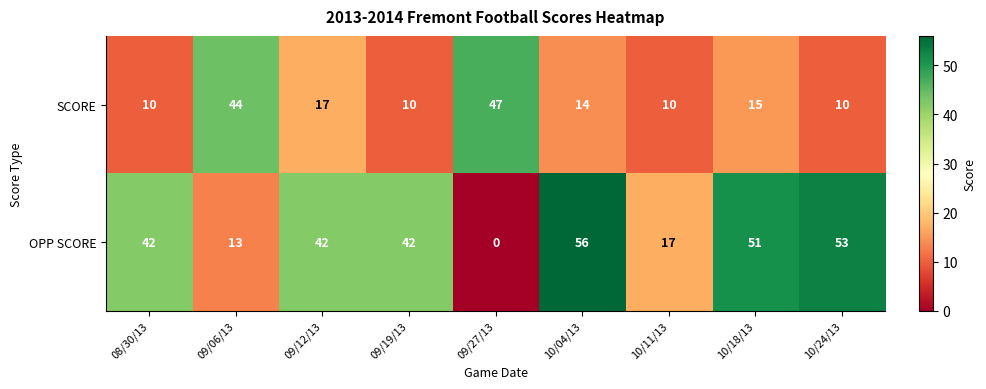

At how many categories does at least one series exceed 2?

9